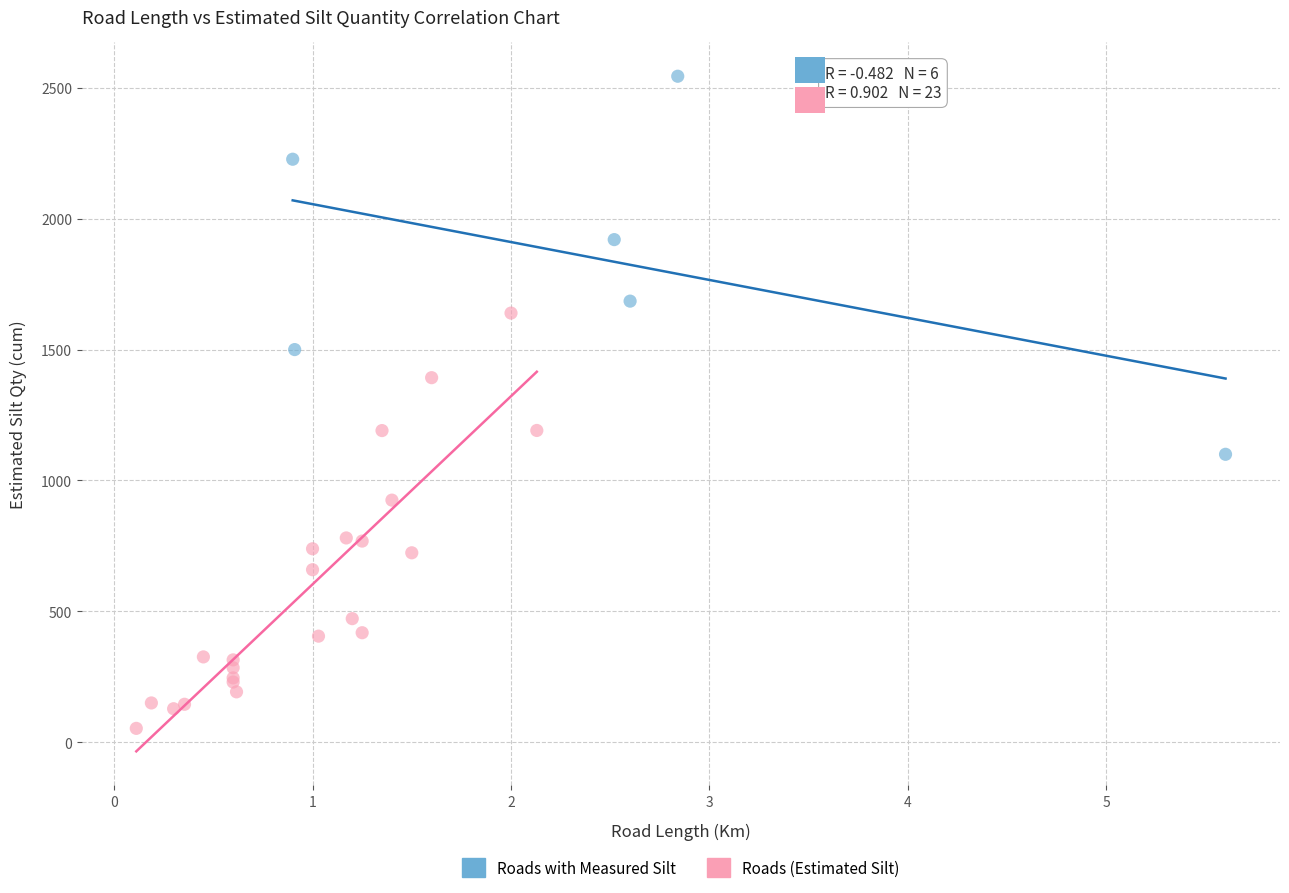

Which series contains the highest Y value?

Roads with Measured Silt